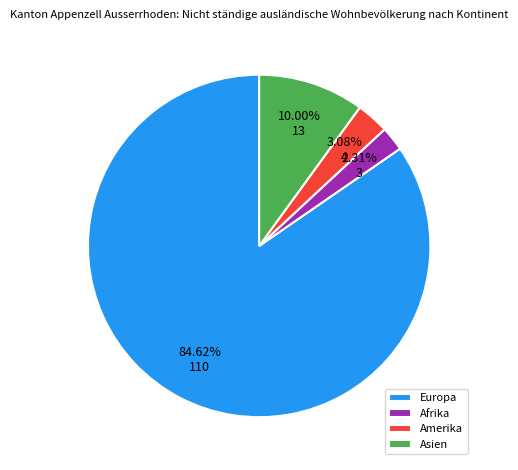

To the nearest percent, what is the average slice percentage?

25%